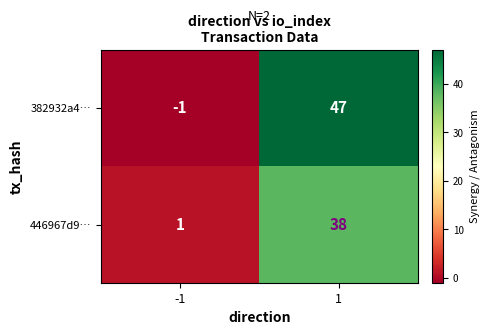

Between -1 and 1, which series saw the biggest shift?

382932a4…